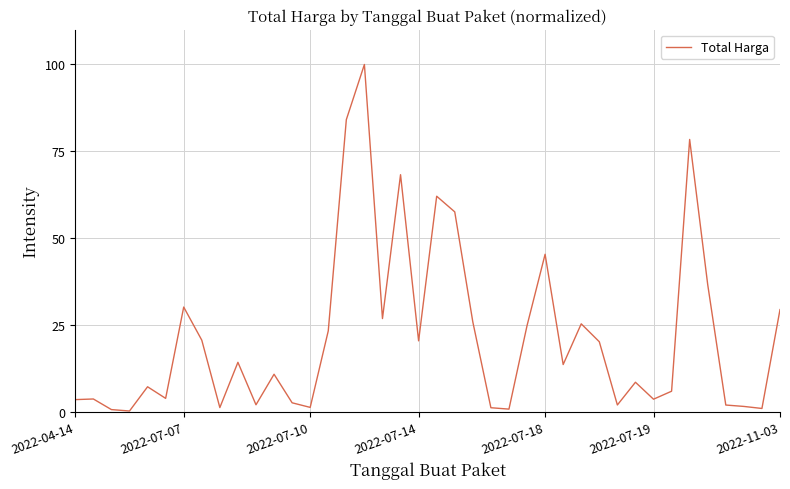

How many values exceed 13?

20